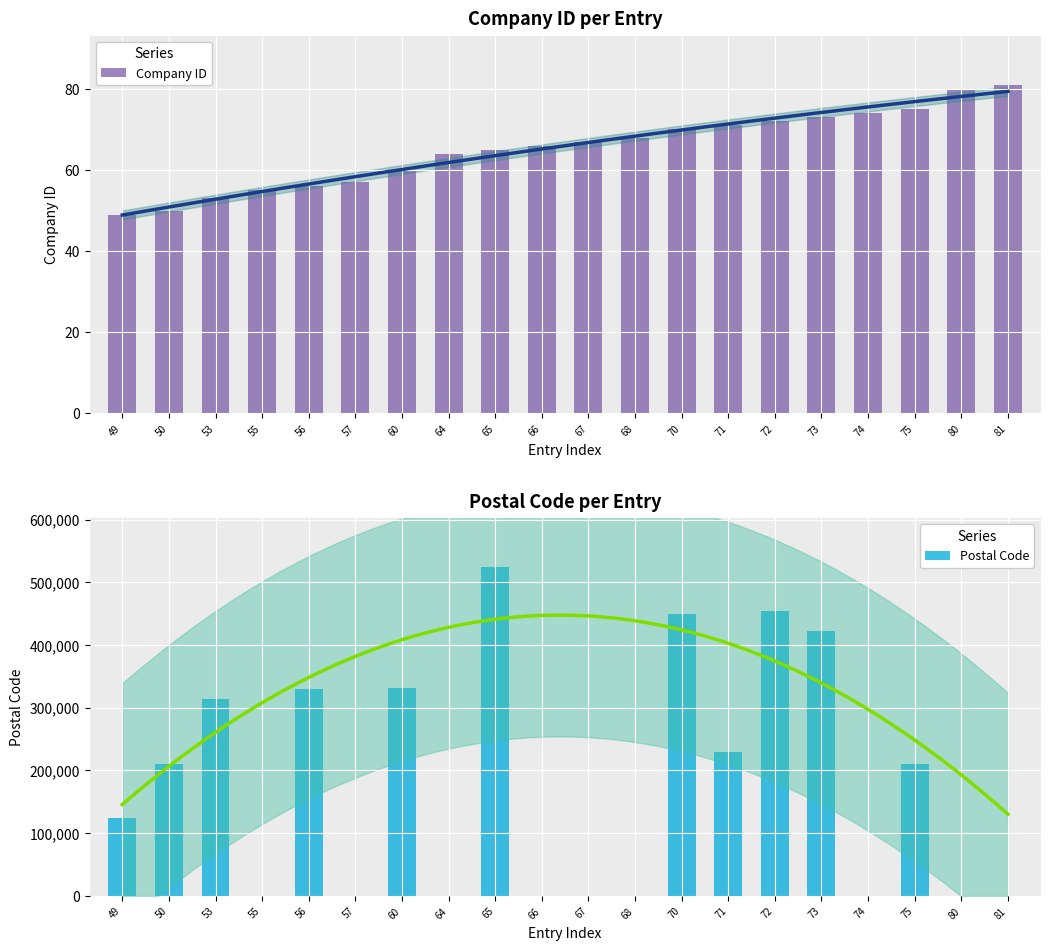

Where is Postal Code nearest to the value 261780?

71